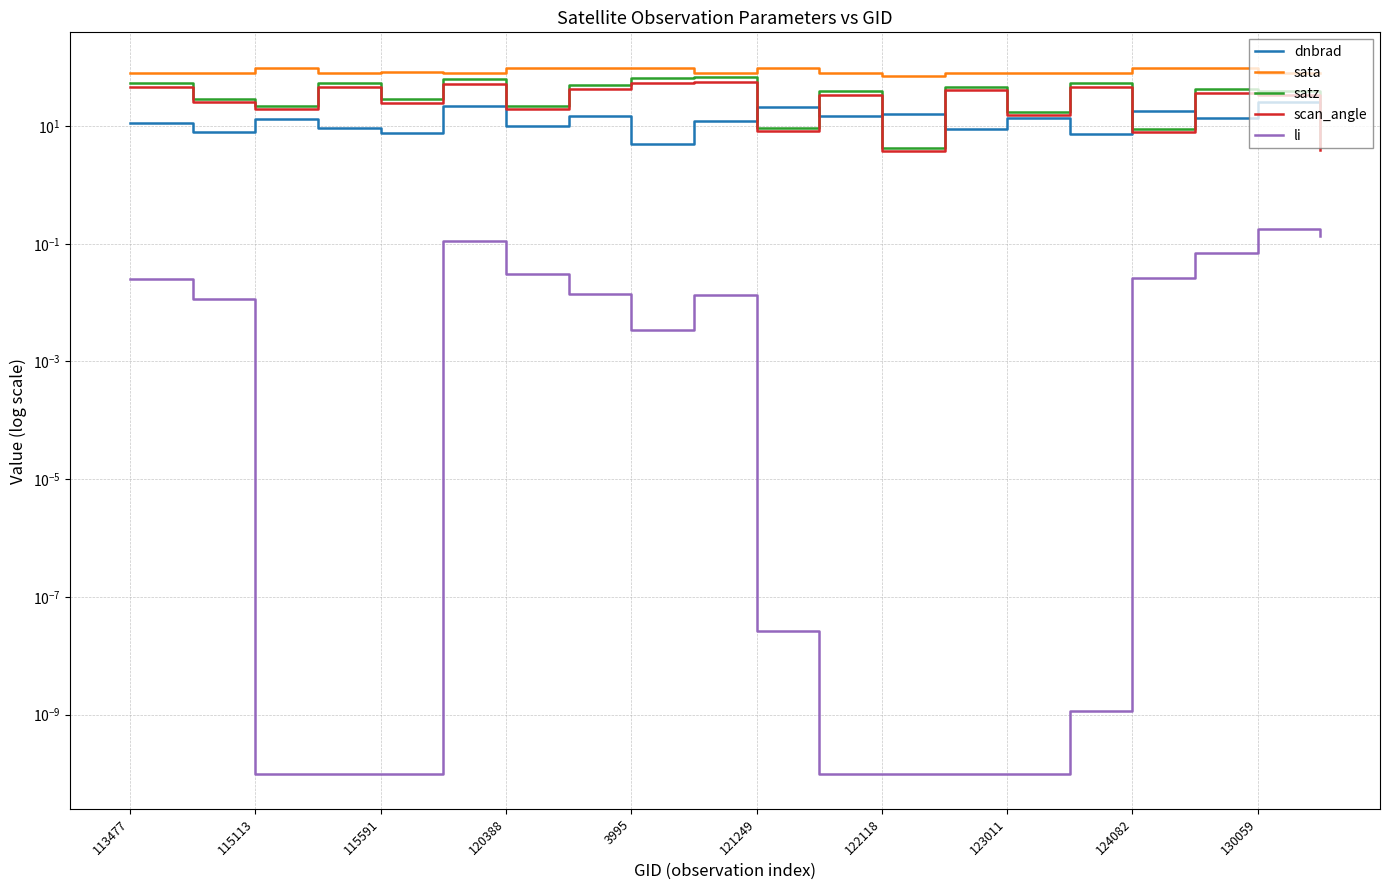

Does the chart display data point markers on the line(s)?

No